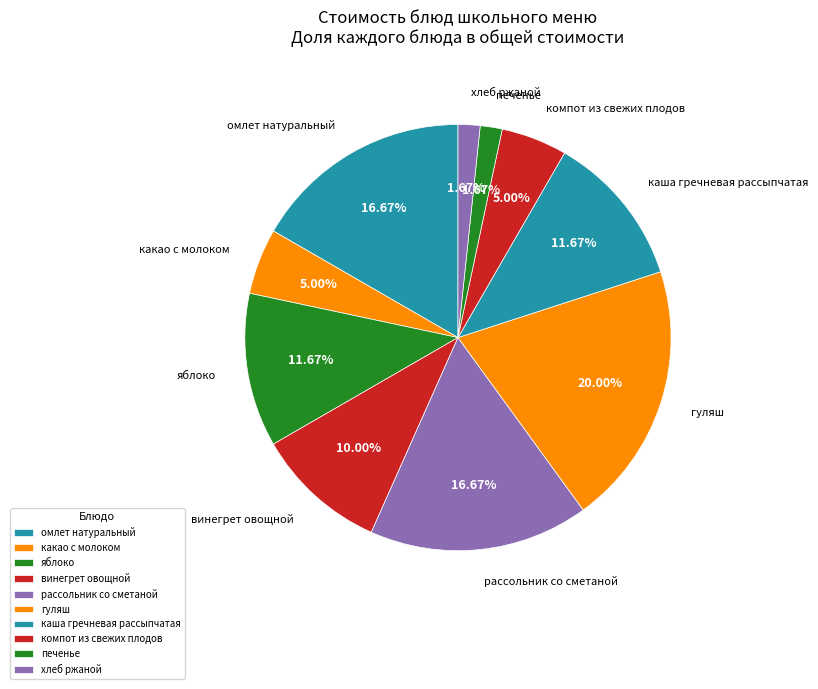

How many slices are in this pie chart?

10